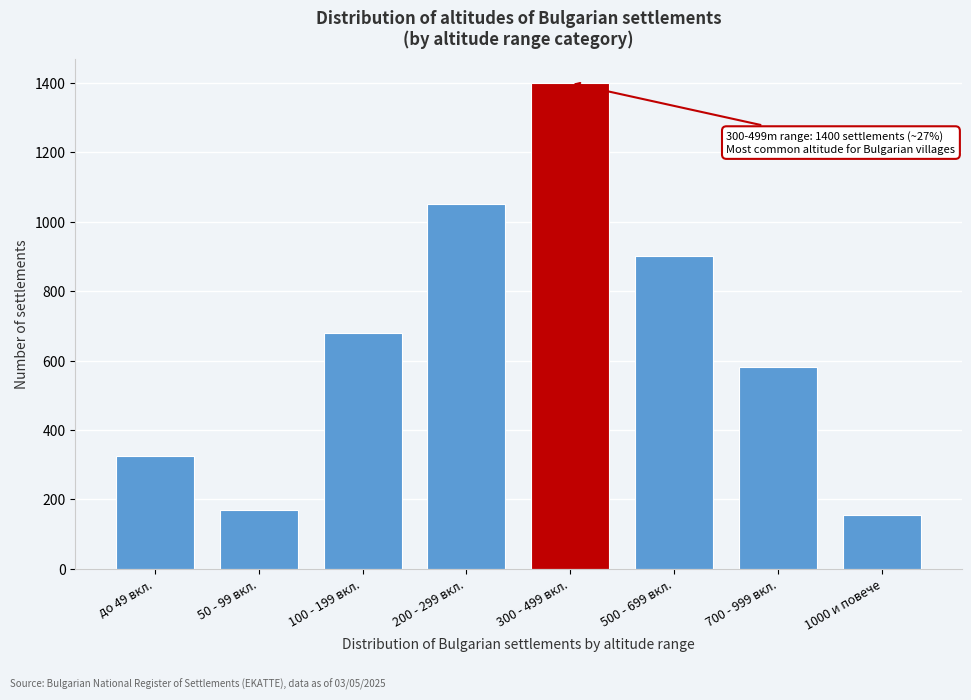

Reading left to right, transcribe all the data shown in this chart.

325	170	680	1050	1400	900	580	154